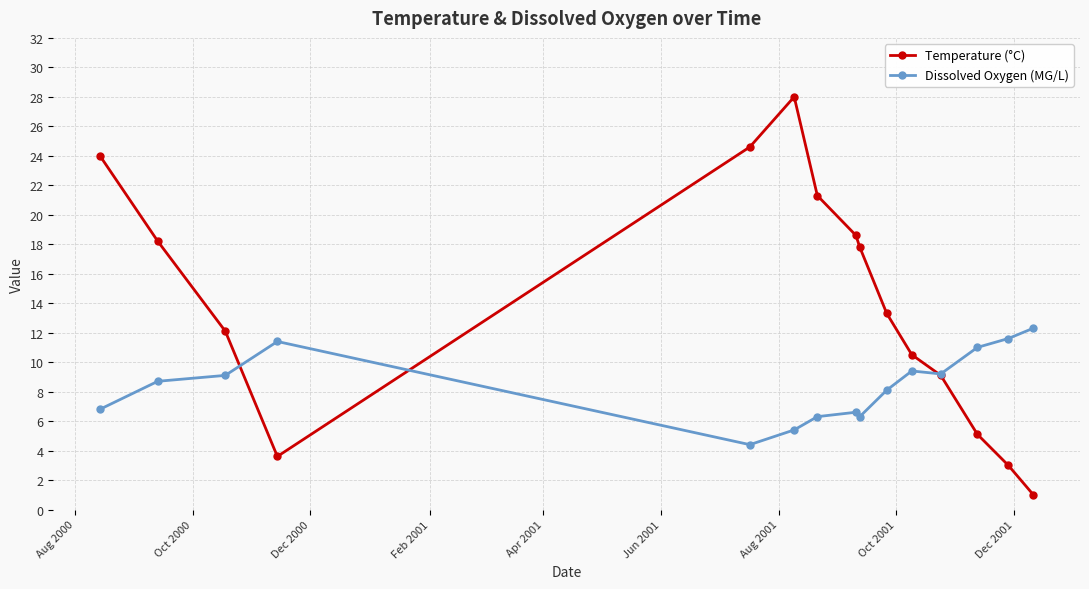

Count the number of categories in the chart.

15